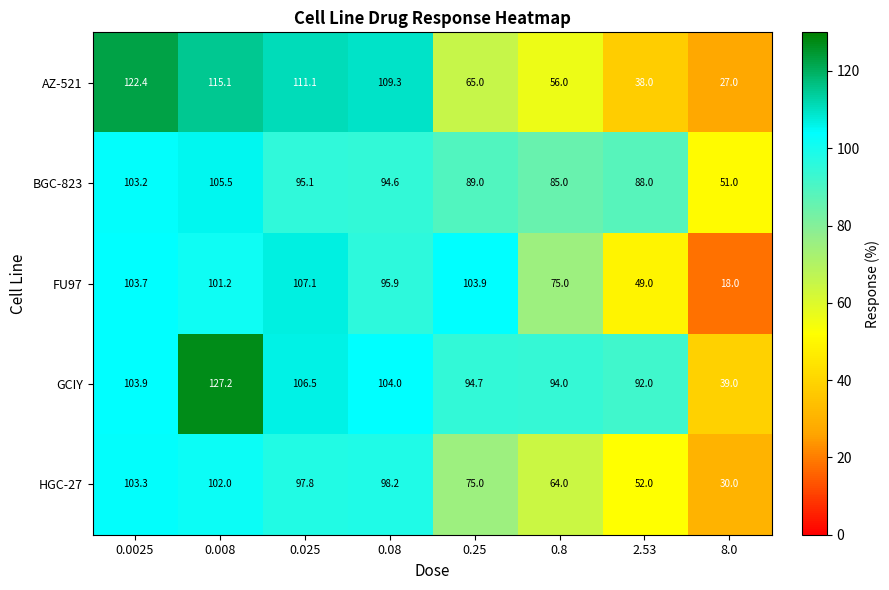

List the series in order of their peak value, highest first.

GCIY, AZ-521, FU97, BGC-823, HGC-27